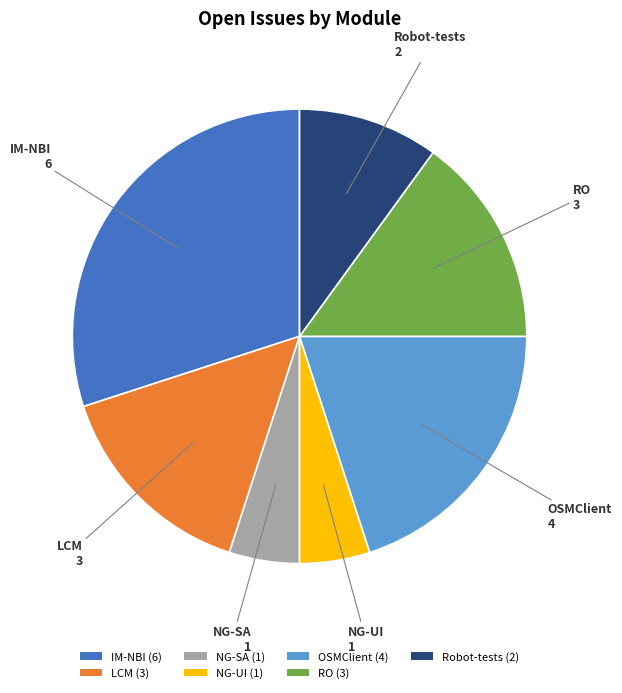

The Robot-tests slice represents 24% of the pie. True or false?

False